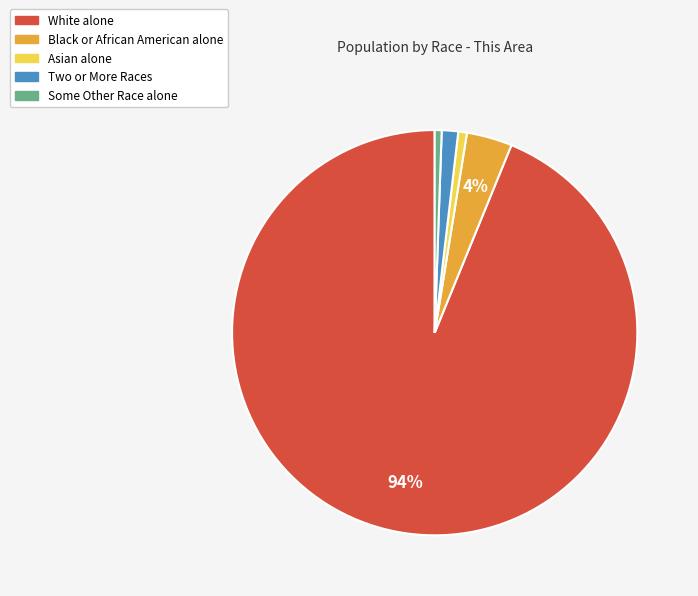

True or false: Asian alone accounts for 1% of the total.

True